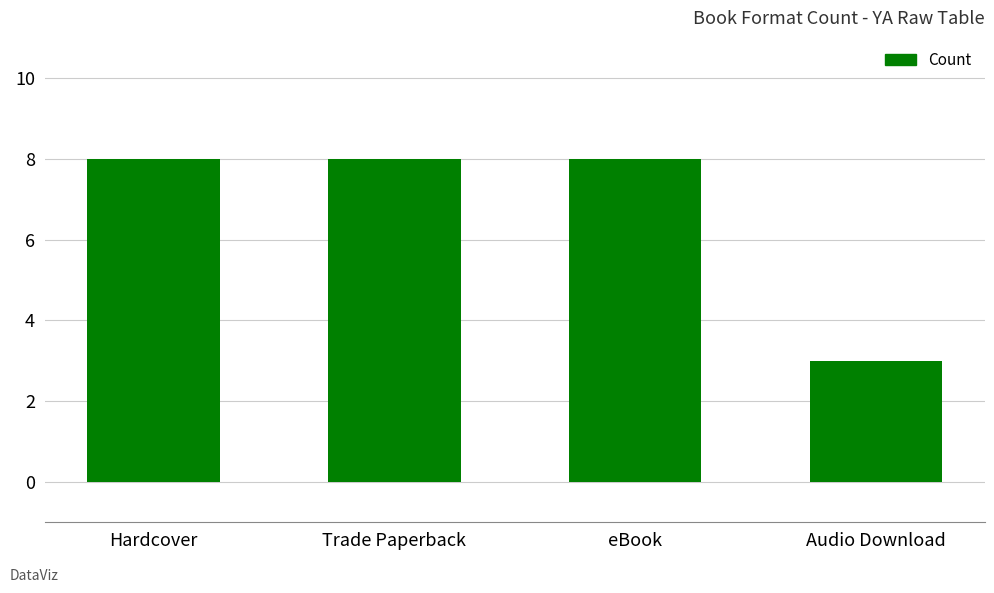

What is the ratio of the value at Hardcover to the value at Audio Download?

2.7